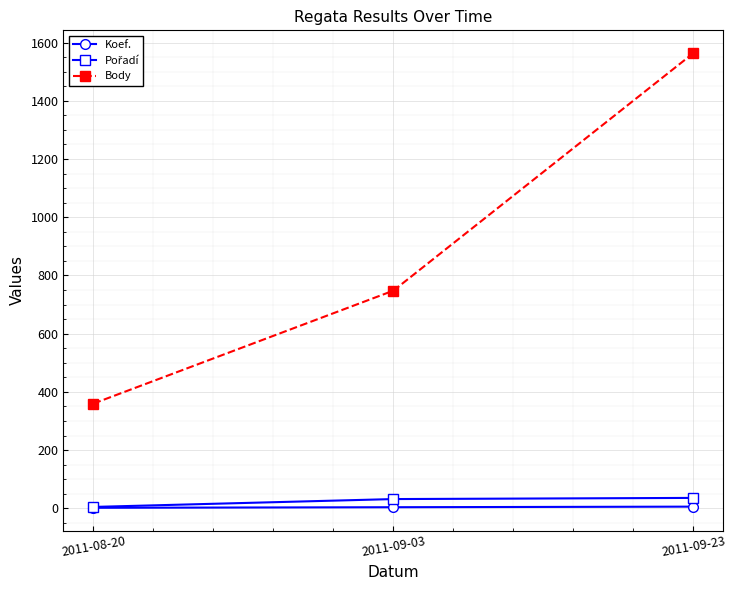

What is the label of the 2nd point from the right?

2011-09-03